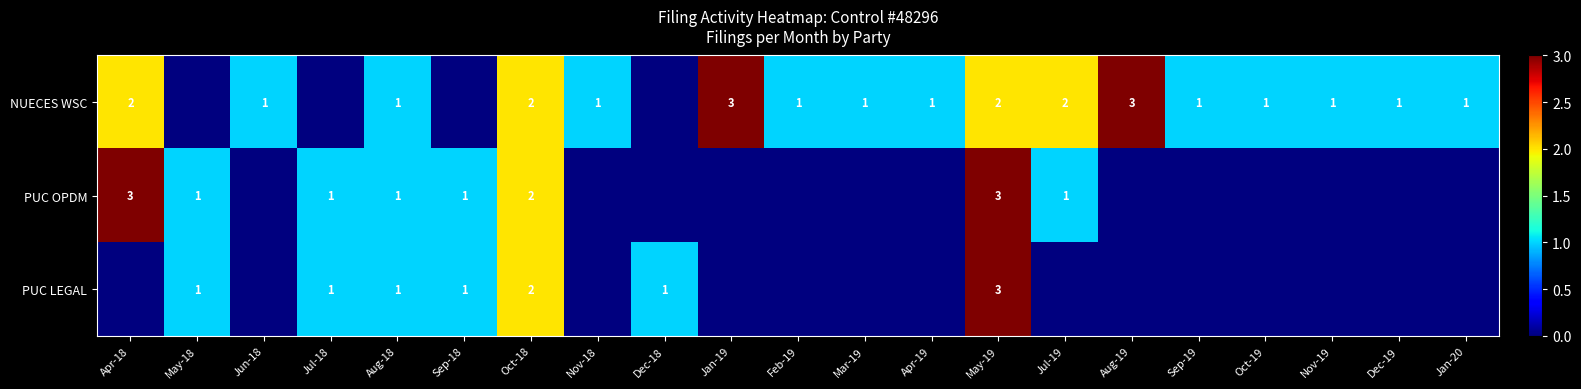

Which has a higher value, Oct-19 or Jan-20?

Oct-19